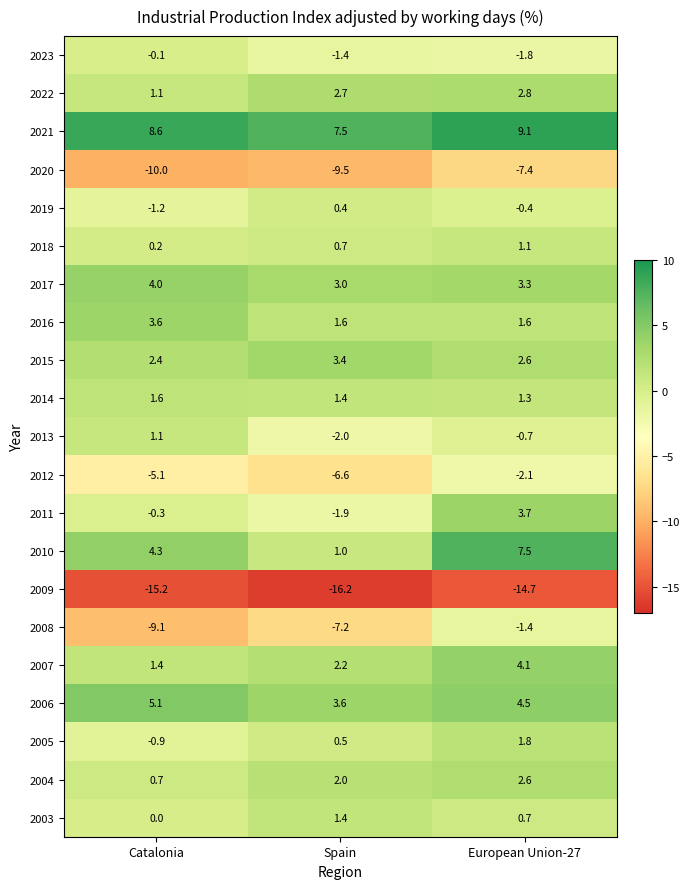

At which category is the sum across all series the highest?

European Union-27